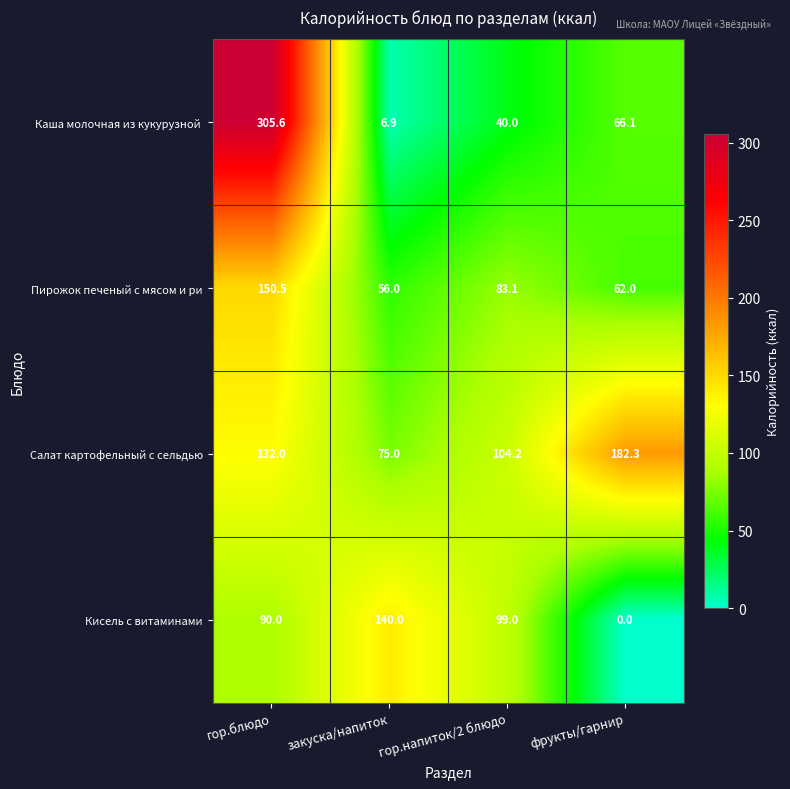

At which label is Салат картофельный с сельдью closest to 128?

гор.блюдо